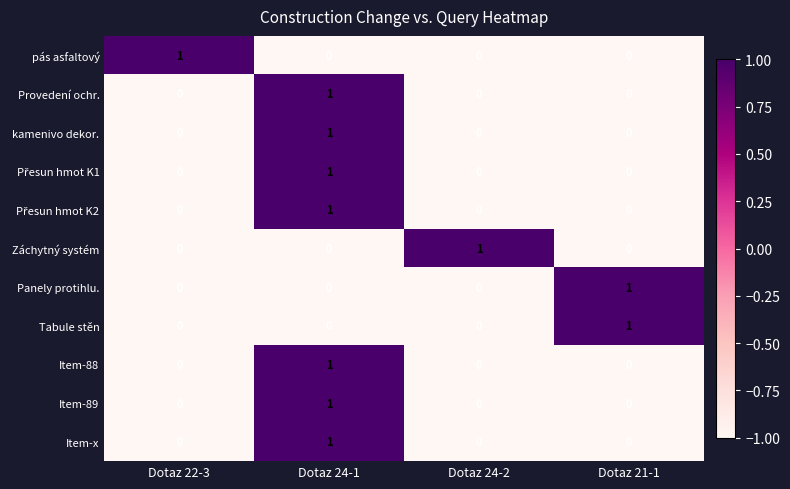

True or false: Panely protihlu. has a value of -1 at Dotaz 24-1.

False